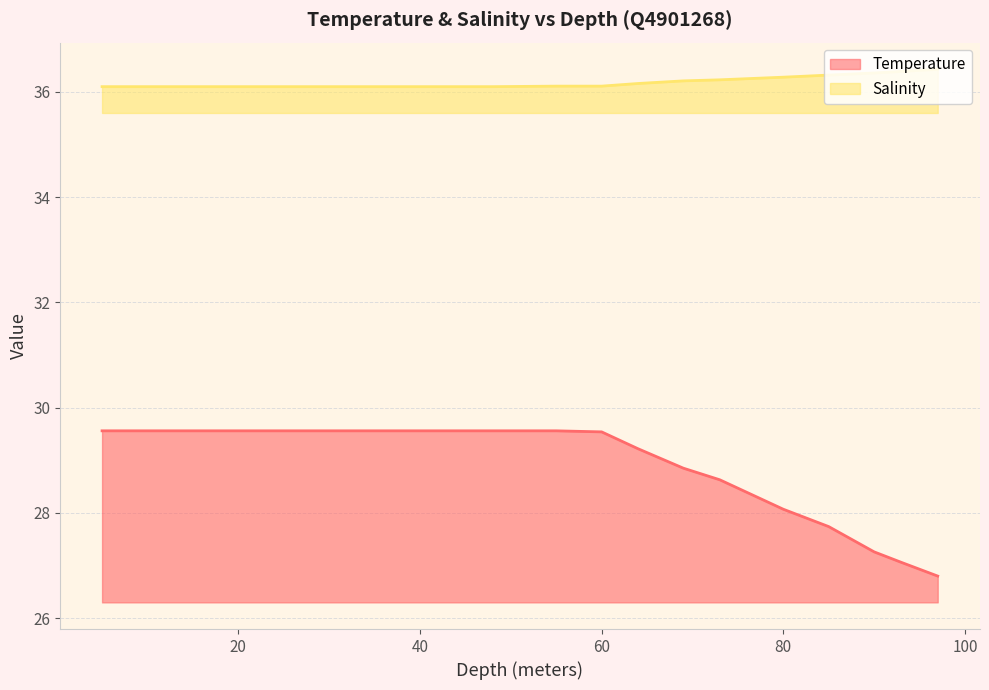

What are all the series names shown in the legend?

Temperature, Salinity